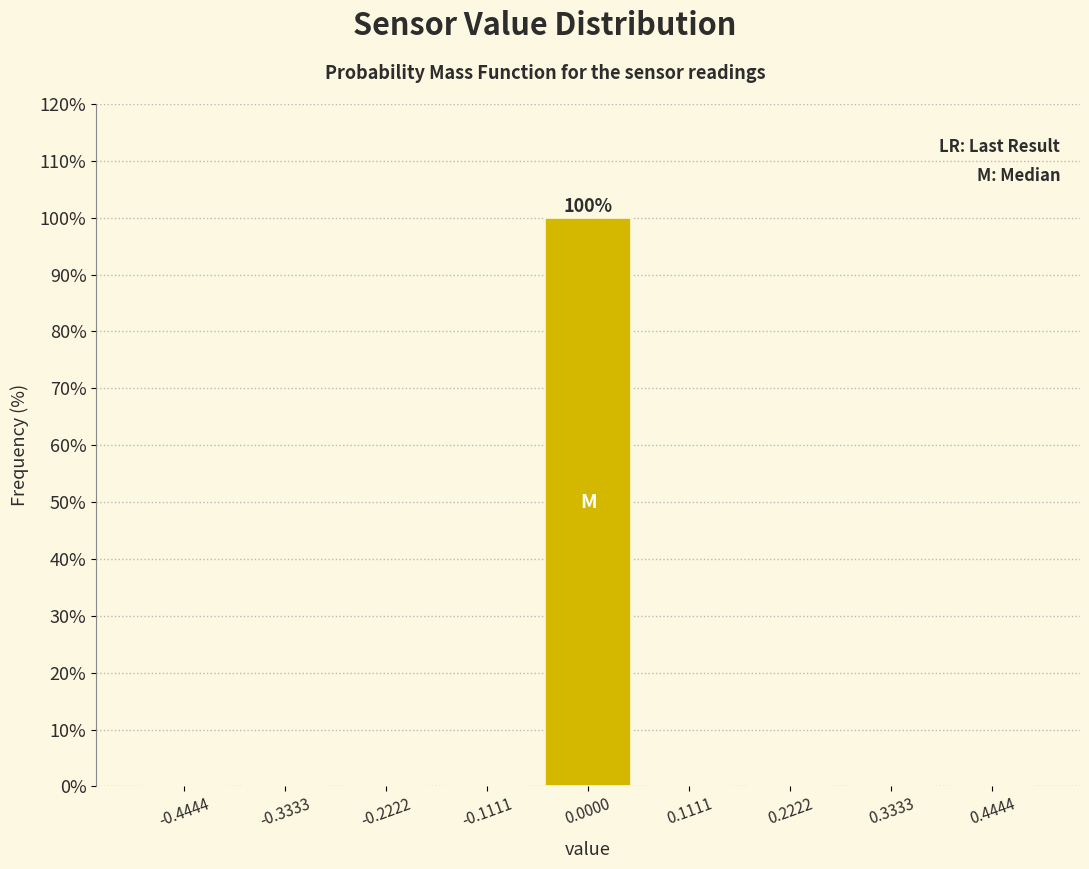

Which range on the x-axis has the tallest bar?

-0.06 to 0.06